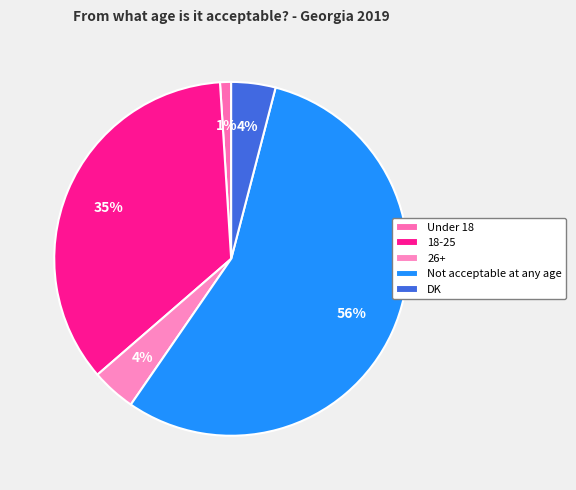

How many segments does this pie chart have?

5